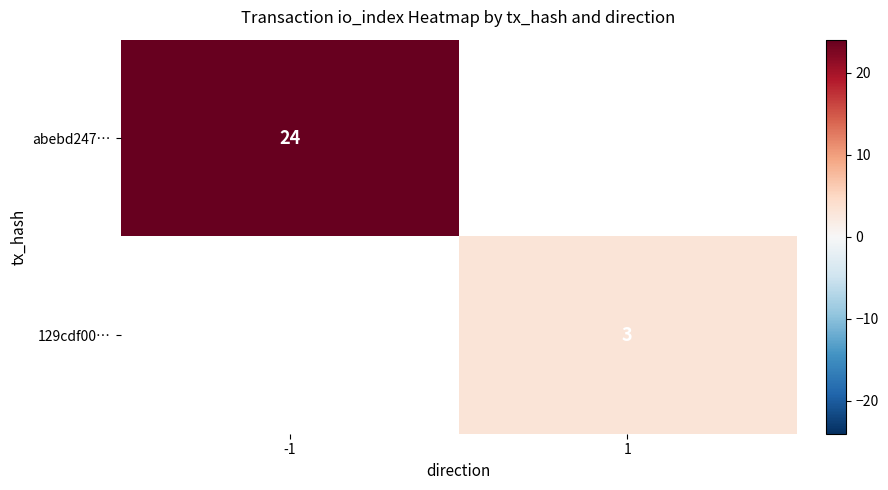

Is the value of abebd247… at -1 greater than the value of 129cdf00… at 1?

Yes